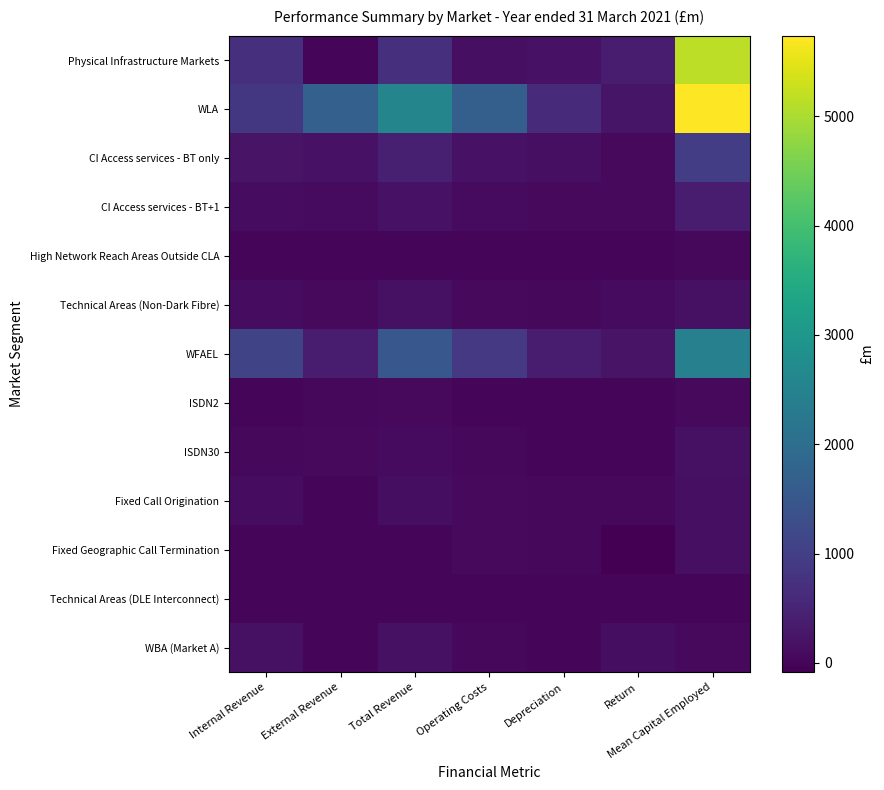

Which series has the largest total across all categories?

WLA